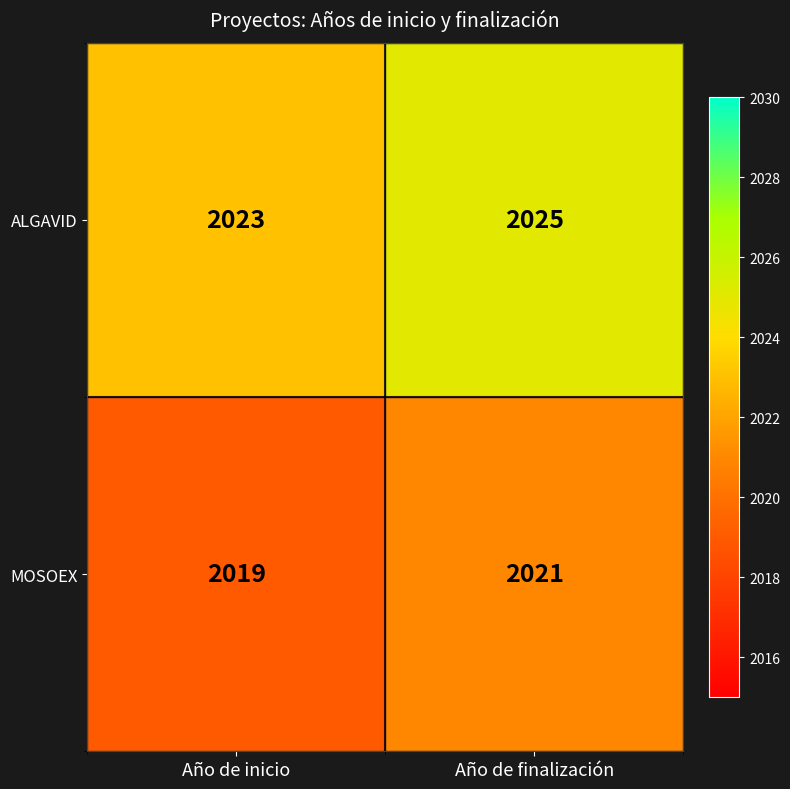

What value does the MOSOEX series have at Año de inicio?

2019